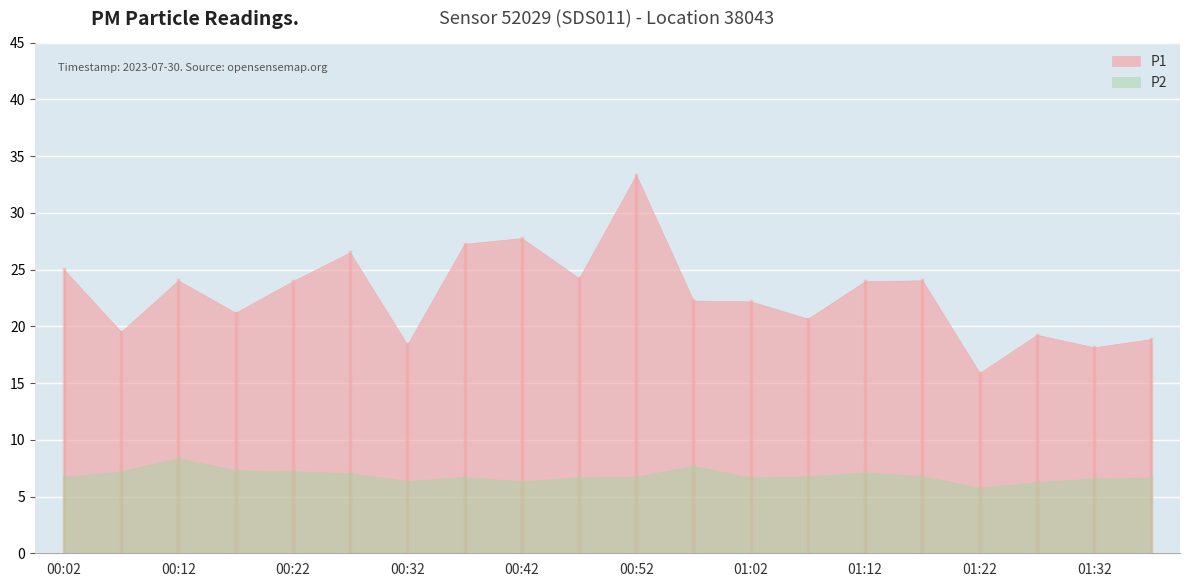

Where does the P1 series first go above 23?

00:02